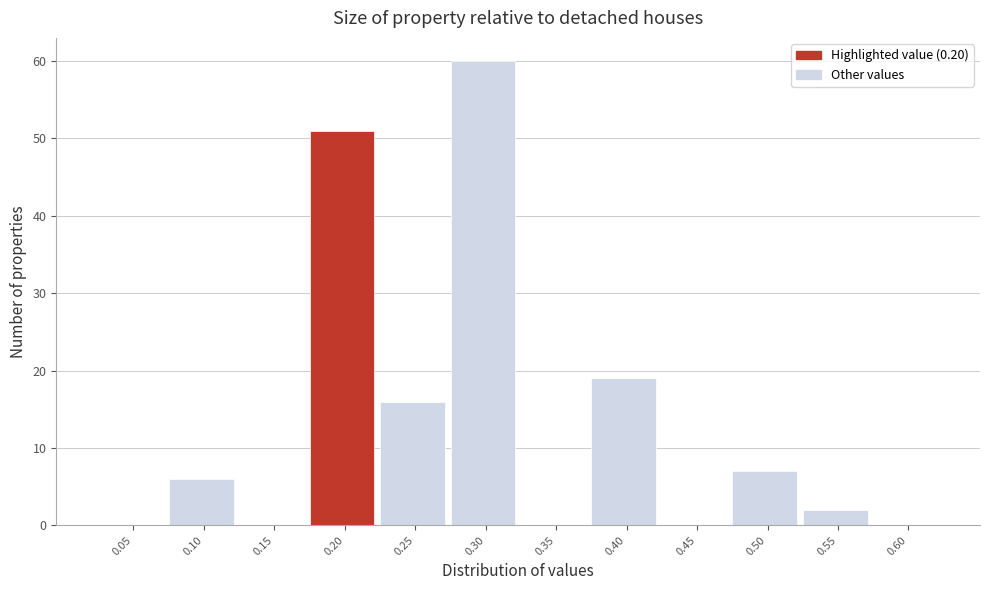

Reading right to left, transcribe all the data shown in this chart.

0.60=0	0.55=2	0.50=7	0.45=0	0.40=19	0.35=0	0.30=60	0.25=16	0.20=51	0.15=0	0.10=6	0.05=0